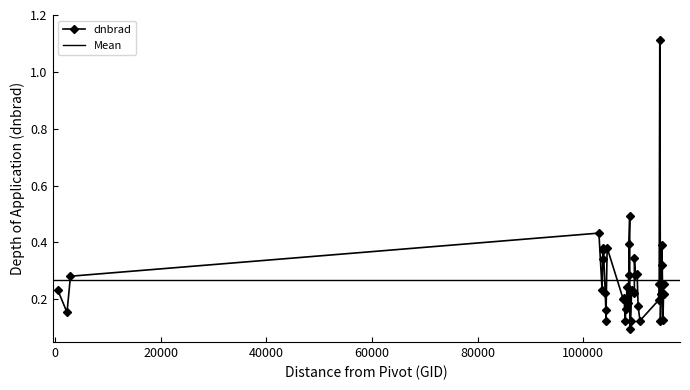

At which category does the data reach its first local peak?

102972